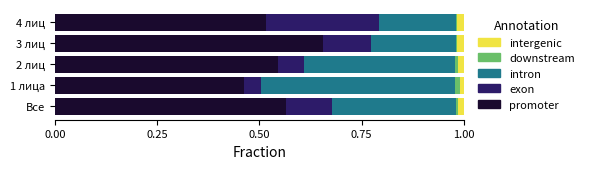

What is the sum of all promoter values?

2.7